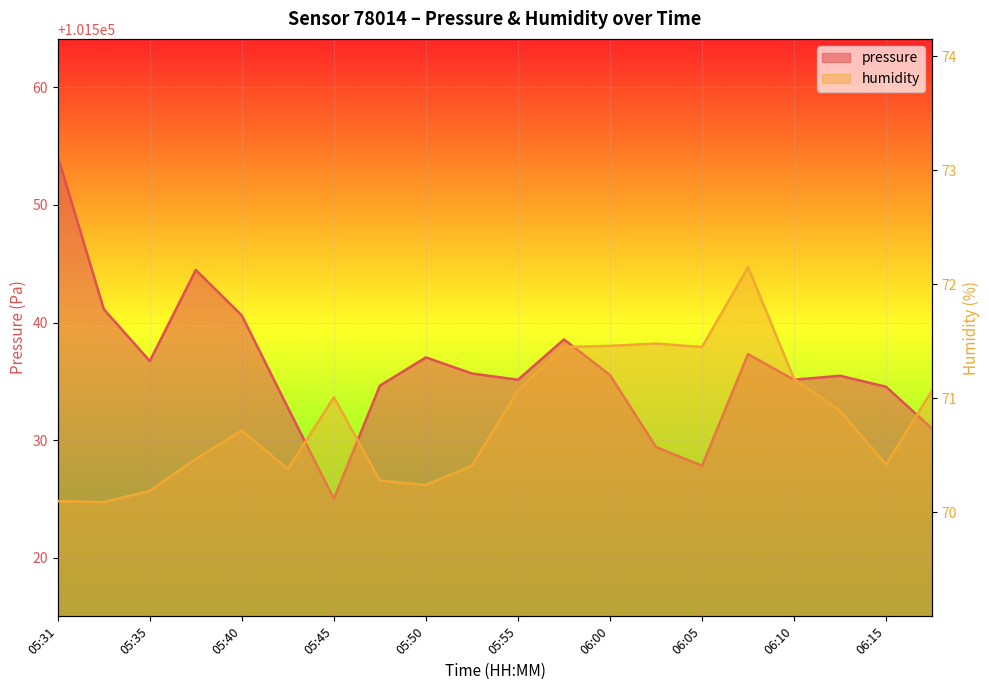

True or false: humidity and pressure cross at least once.

False